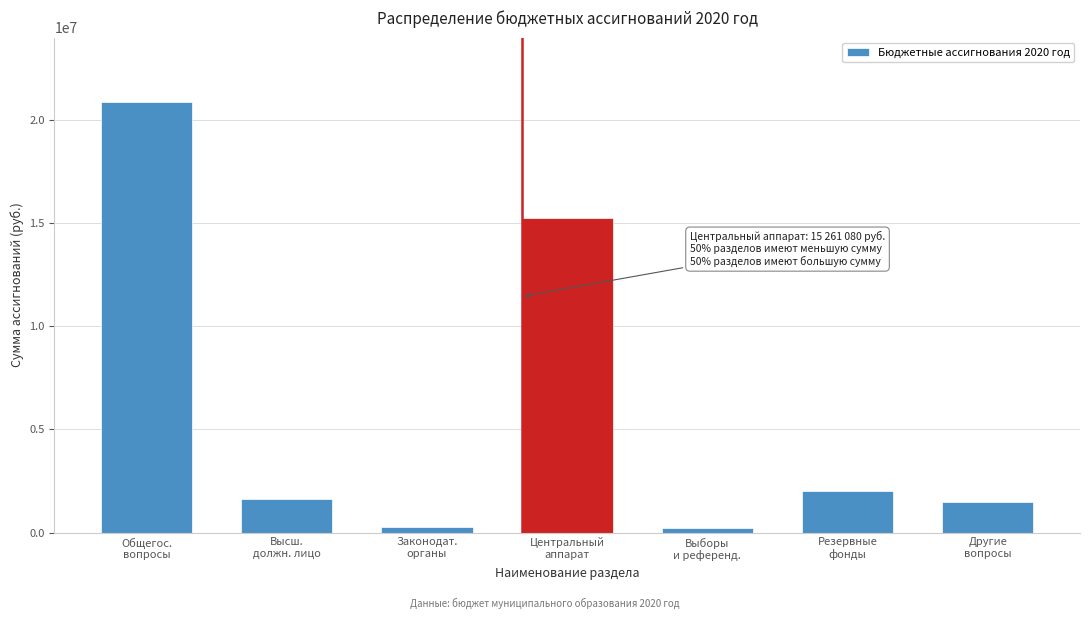

What is the difference between the maximum and minimum values?

20634980.6